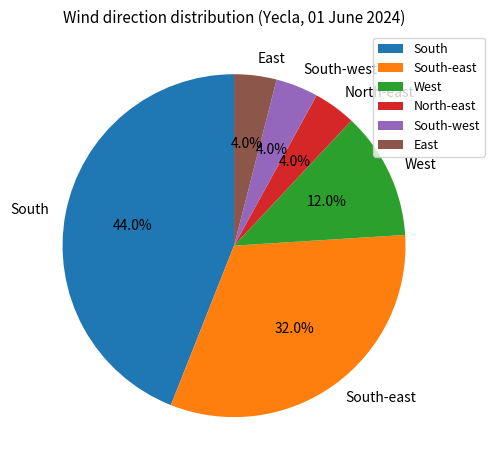

Which category has the biggest portion of the pie?

South